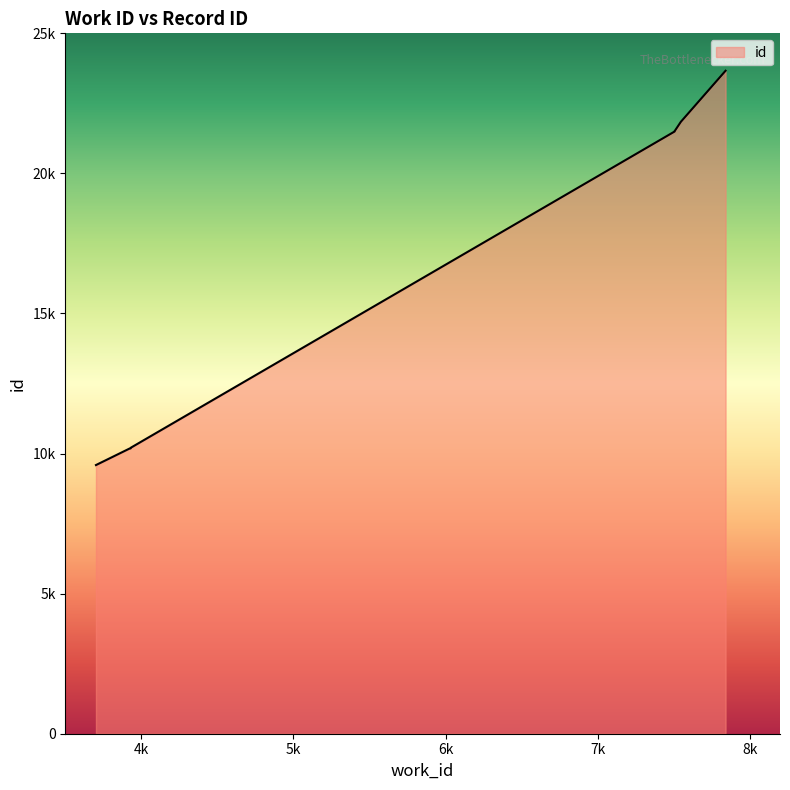

How many lines are shown in the chart?

1